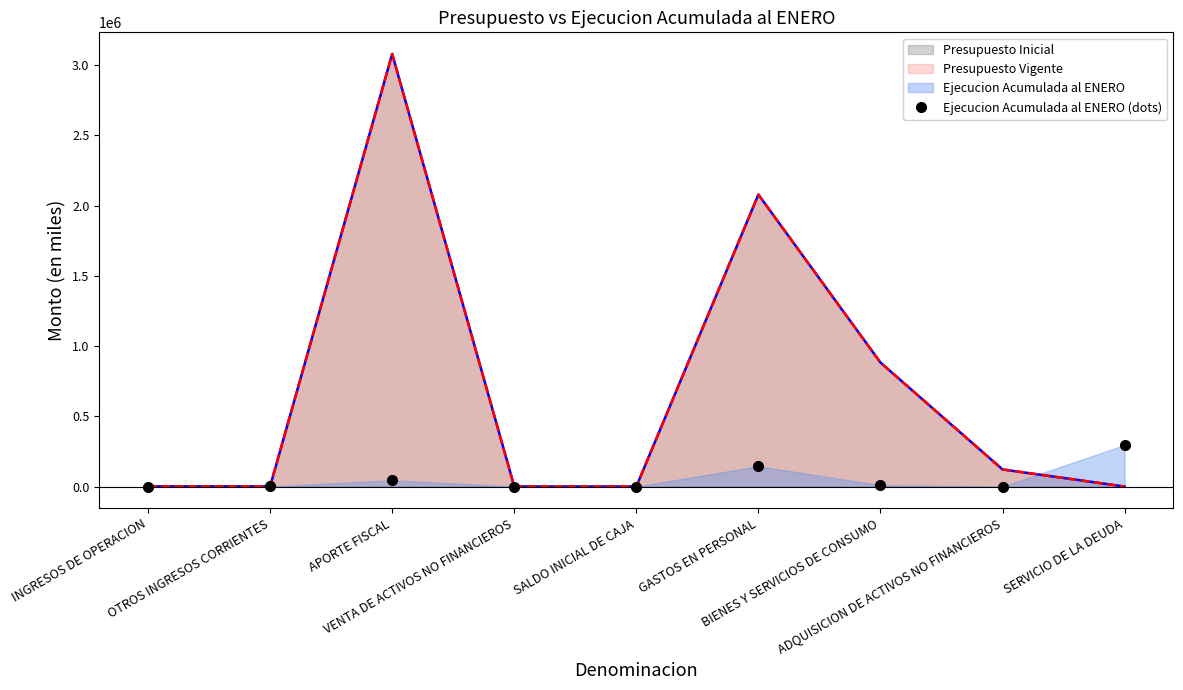

Where is the first local maximum?

APORTE FISCAL